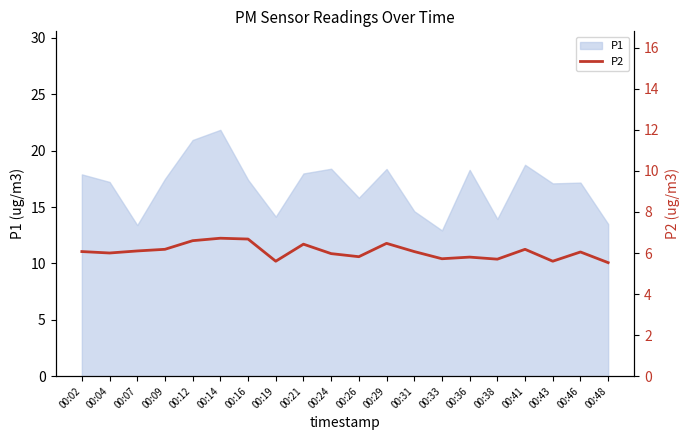

Count the number of categories in the chart.

20